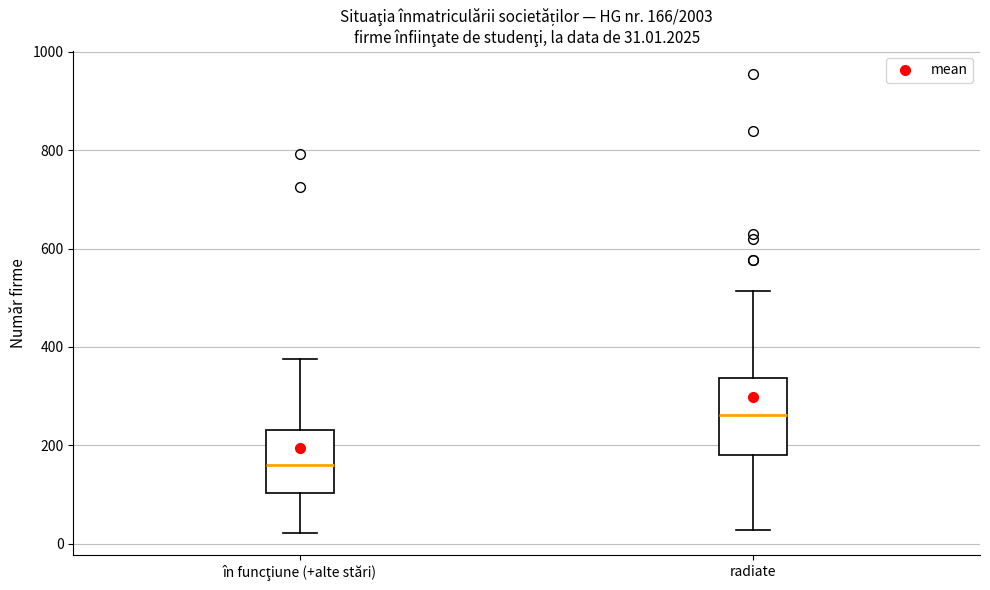

Comparing the boxes themselves (not the whiskers), which one is the tallest?

radiate